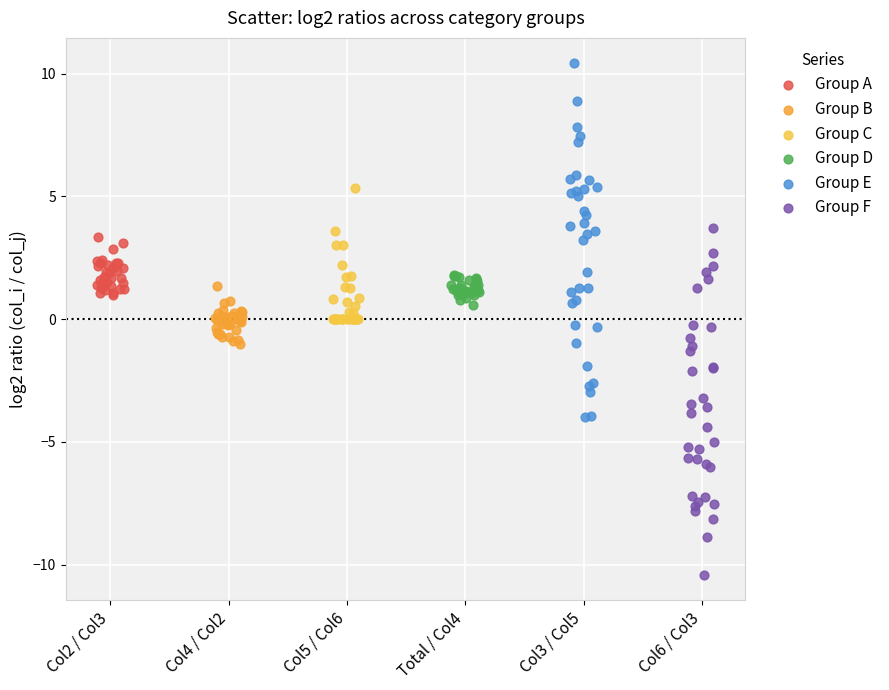

Which series reaches the minimum Y coordinate?

Group F